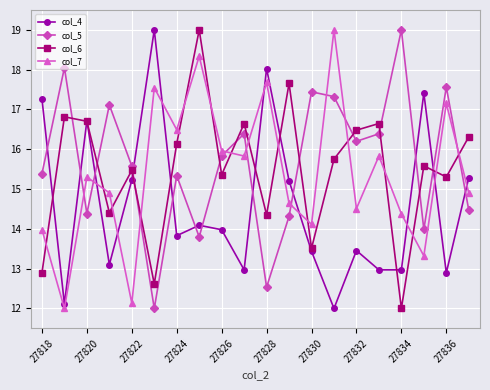

Does the chart display data point markers on the line(s)?

Yes